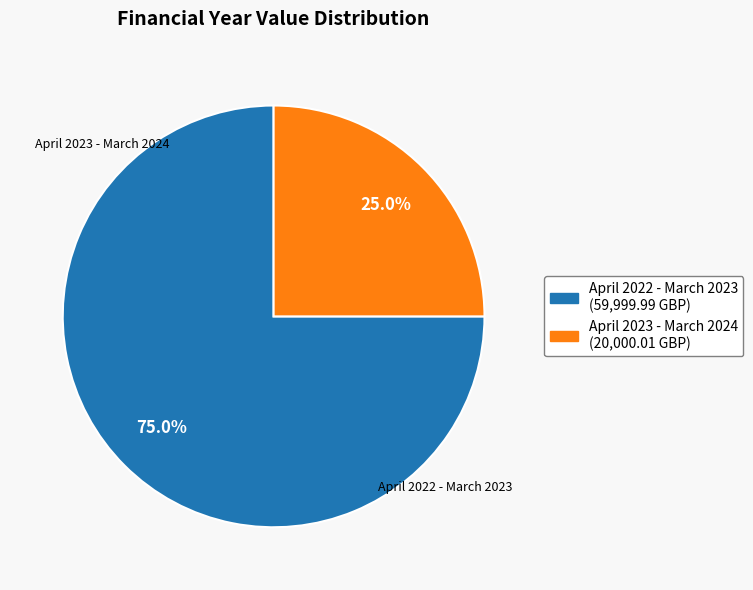

How many slices are in this pie chart?

2